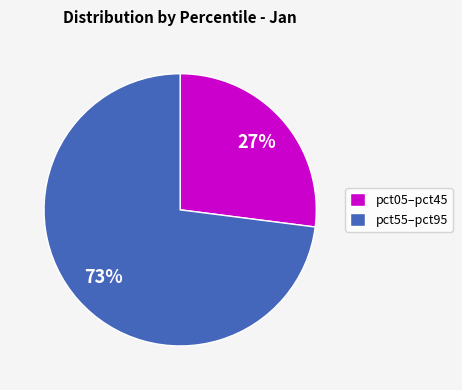

True or false: pct55–pct95 accounts for 73% of the total.

True